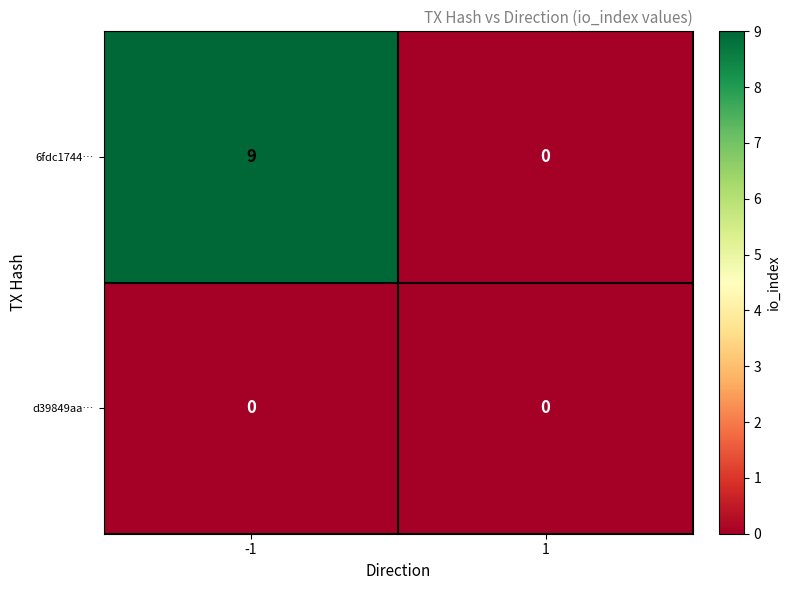

At how many categories does at least one series exceed 1?

1